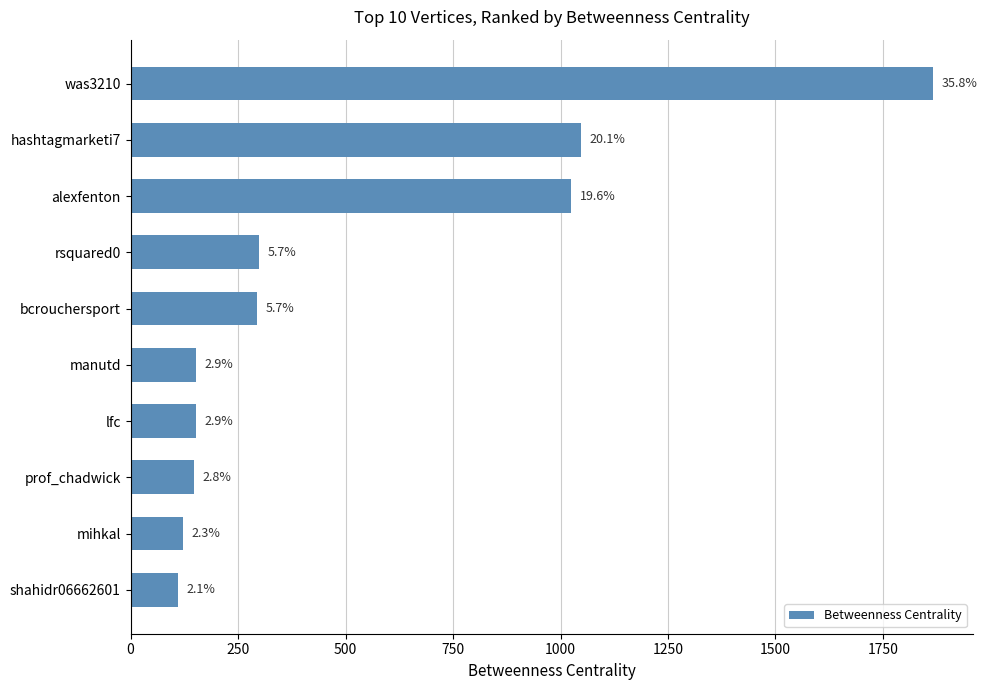

How many bars are there in total?

10